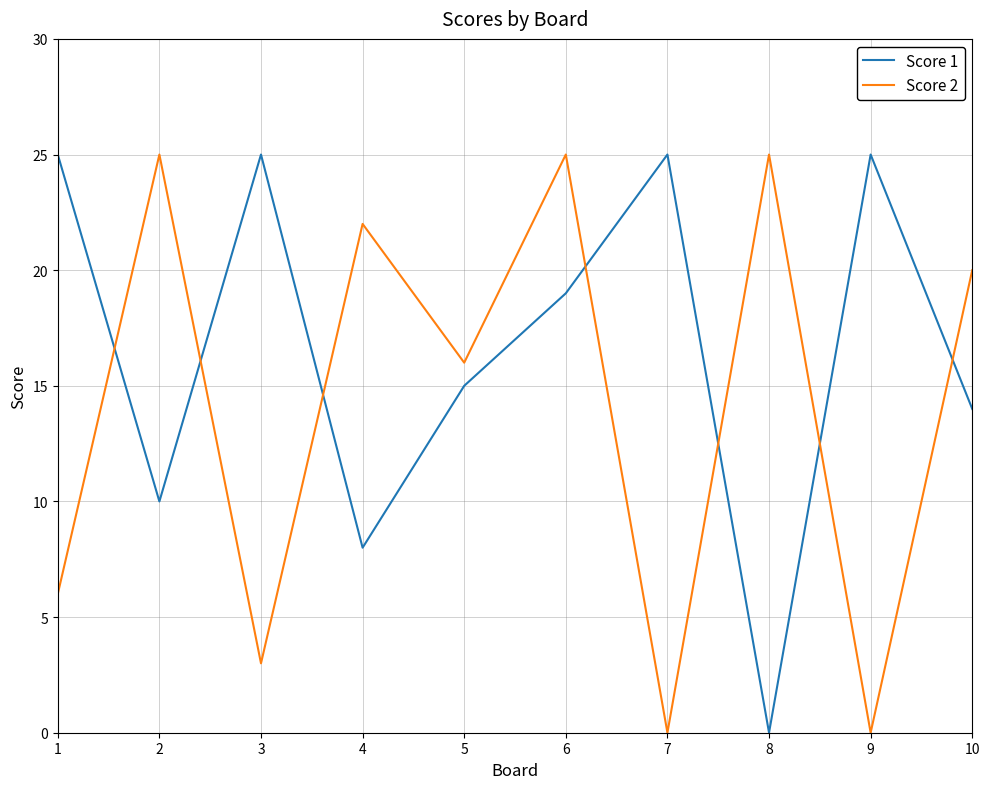

After their last crossing, which series has the higher values: Score 1 or Score 2?

Score 2